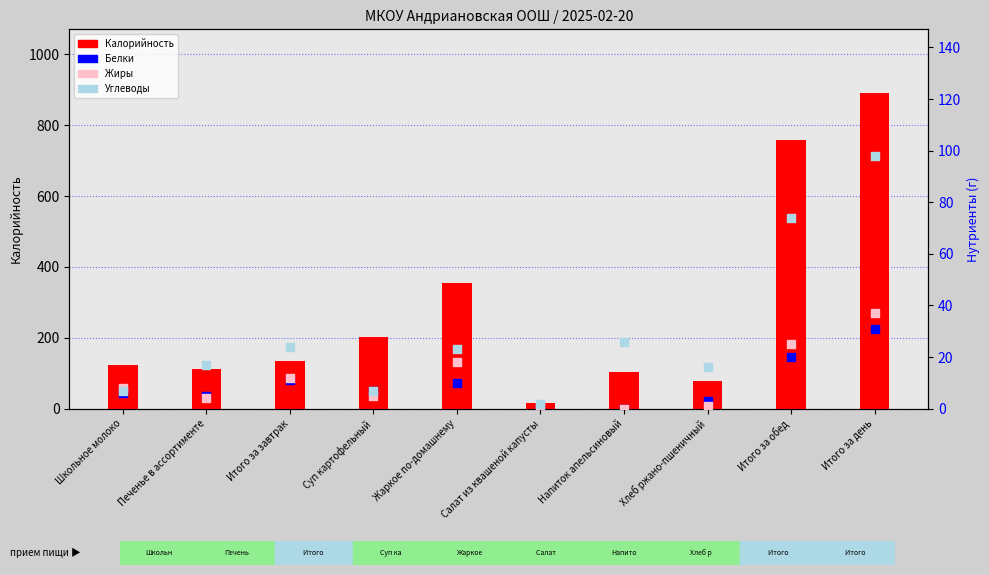

Which series has the largest total across all categories?

Калорийность